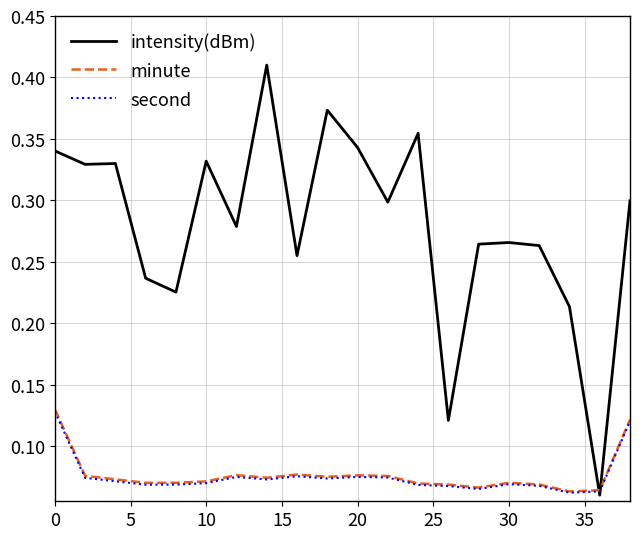

Which series has the largest total across all categories?

intensity(dBm)